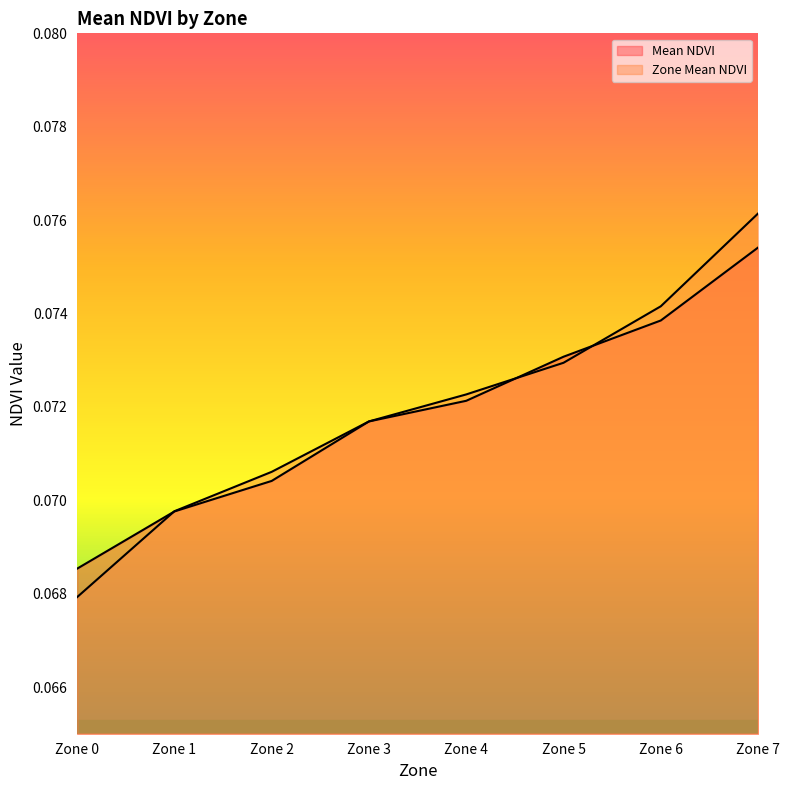

What is the minimum value shown in the chart?

0.1